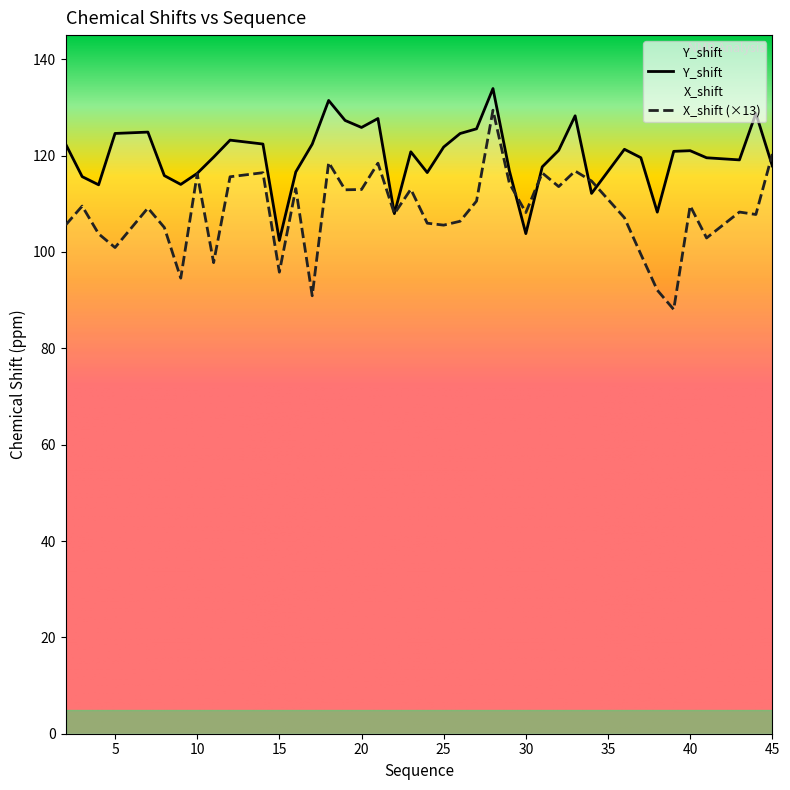

Which series has the largest total across all categories?

Y_shift